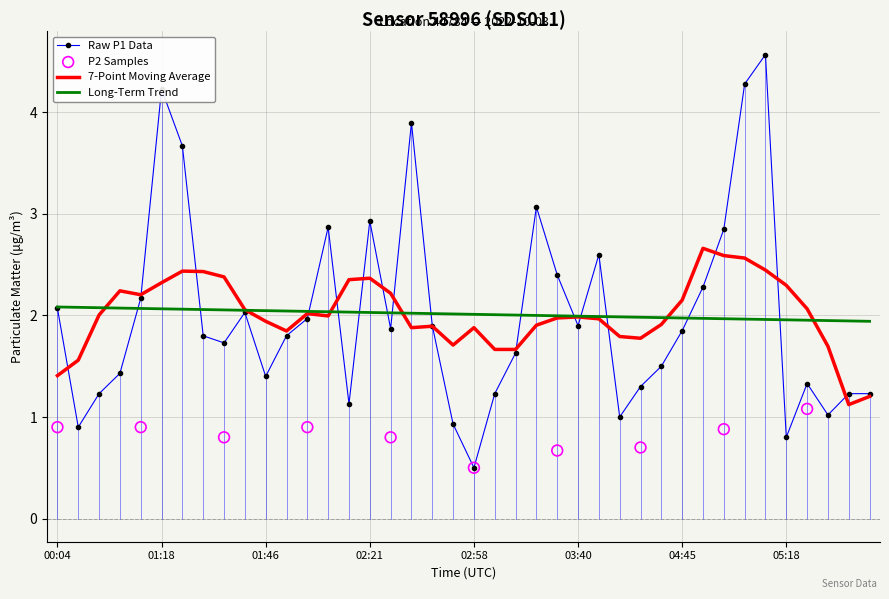

Between 04:40 and 02:41, which is larger?

02:41